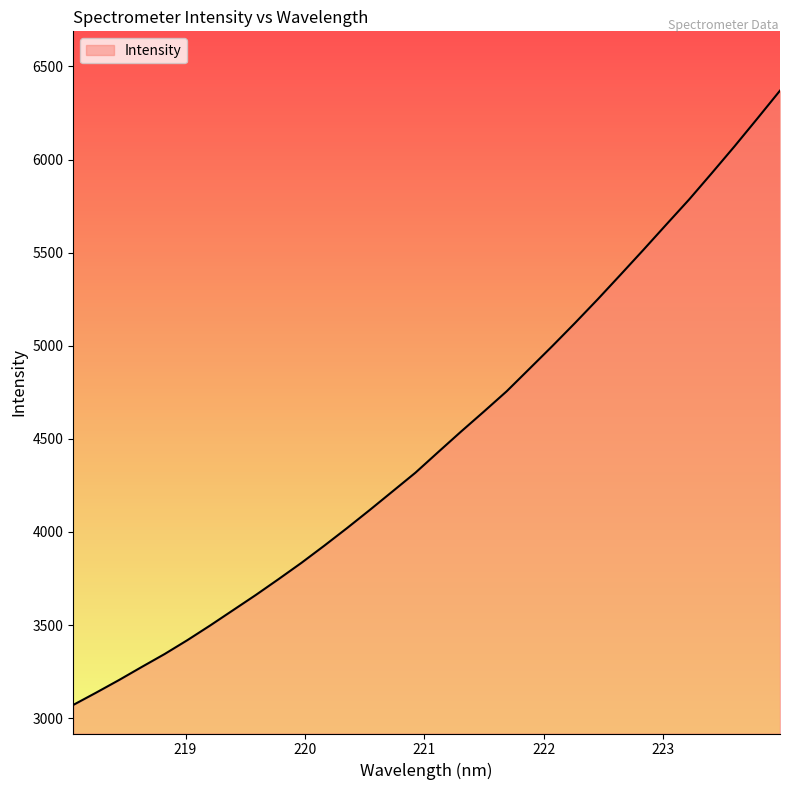

What is the difference between the maximum and minimum values?

3299.4